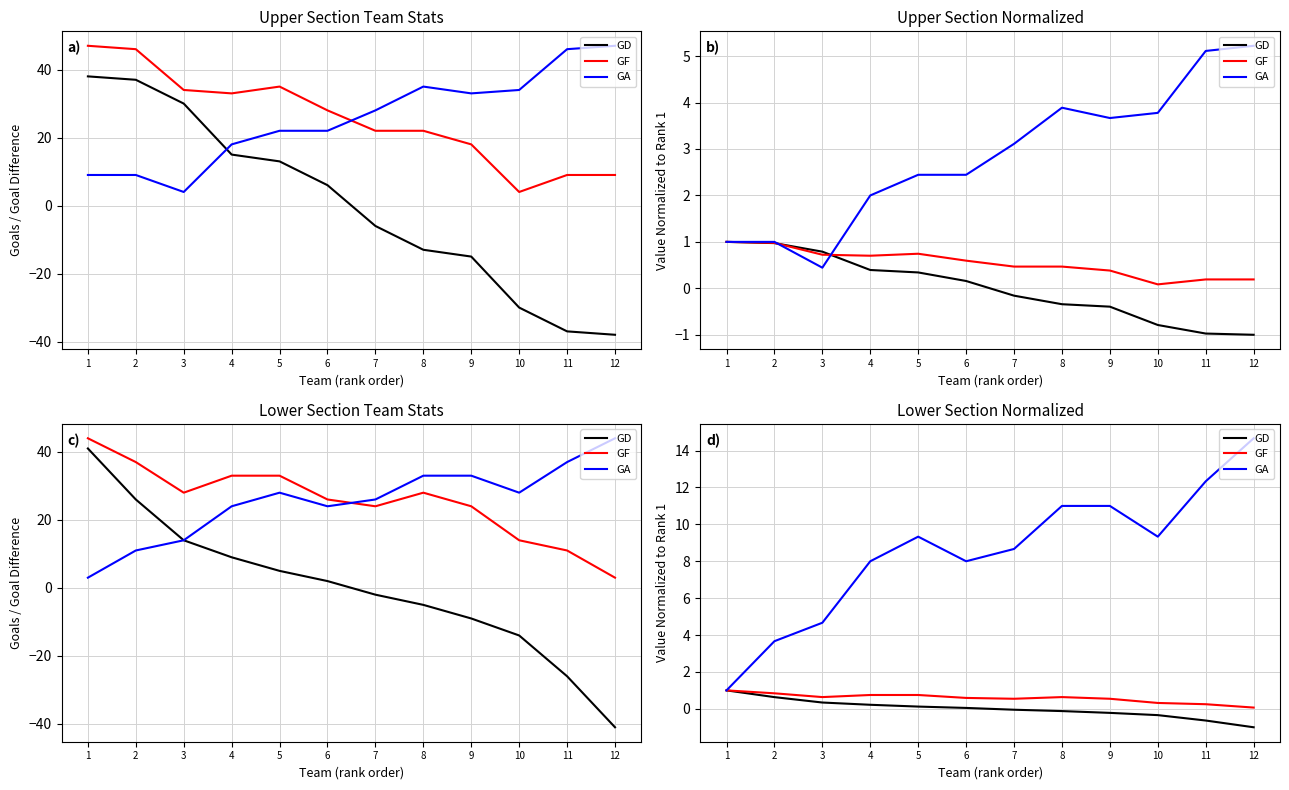

Is this an area chart (filled region under the line)?

No